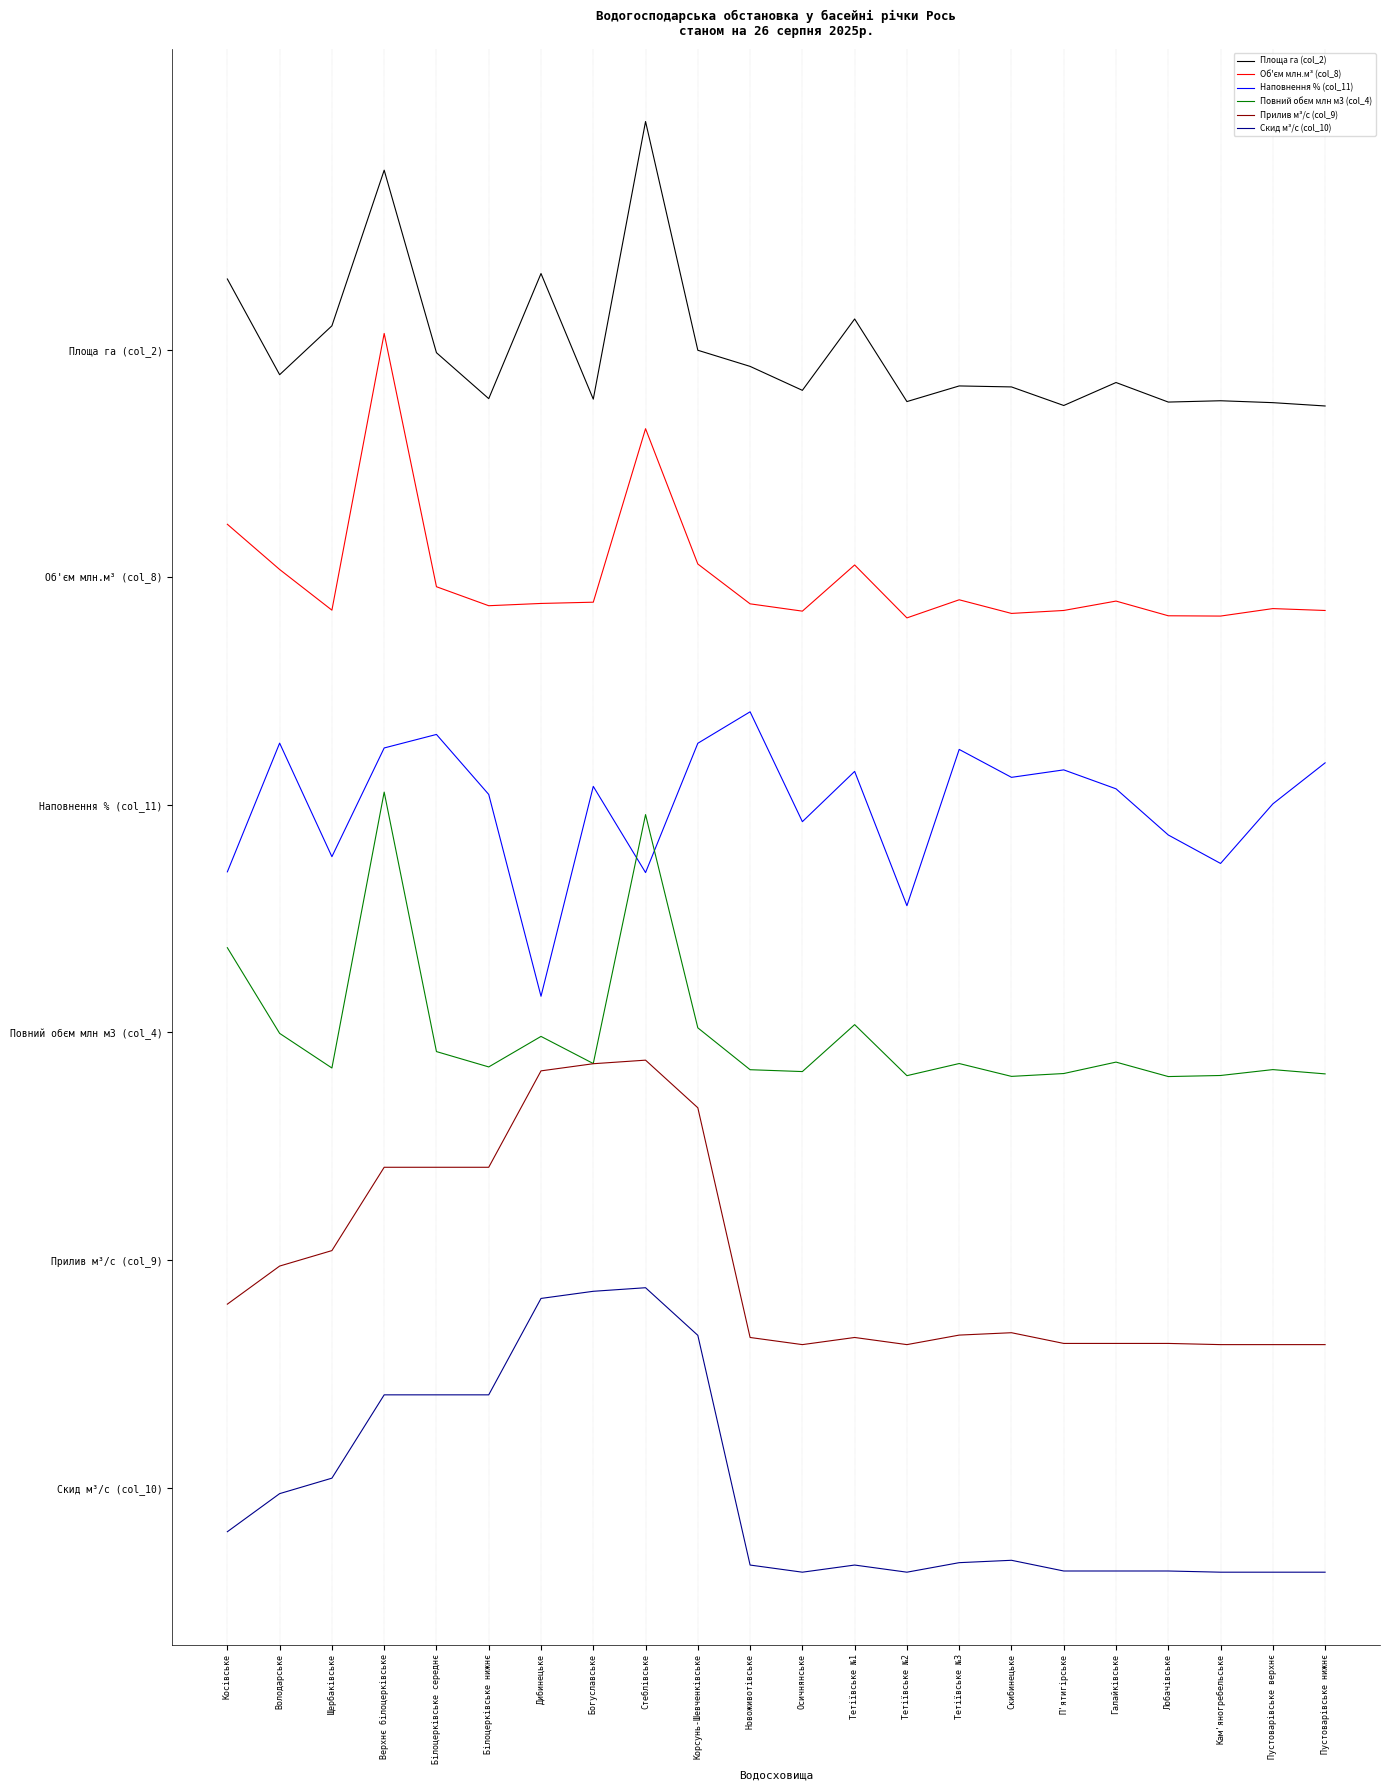

What is the label of the 17th point from the right?

Білоцерківське нижнє